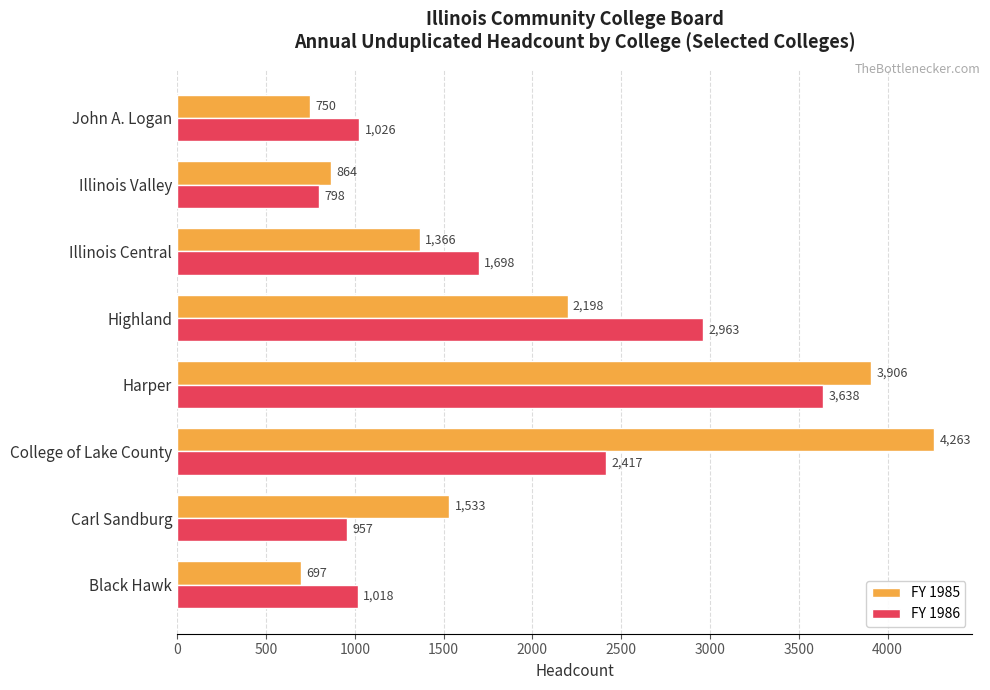

Count the number of categories in the chart.

8